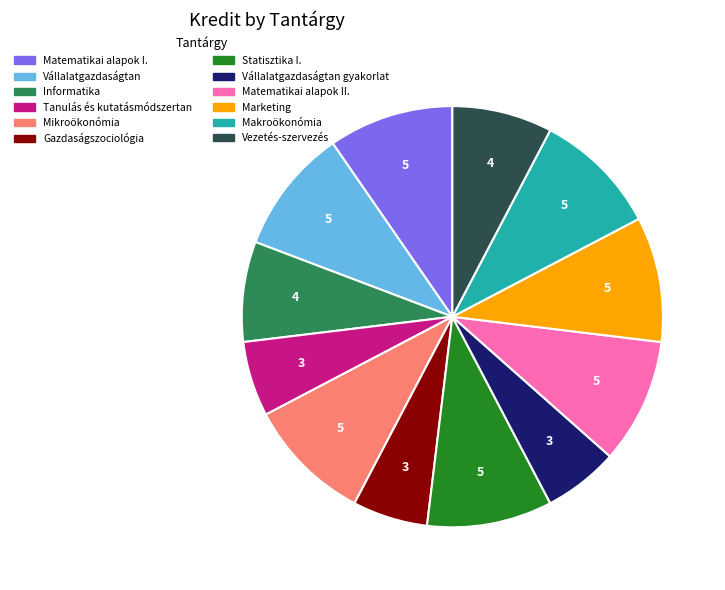

Is there a majority slice in this chart?

No